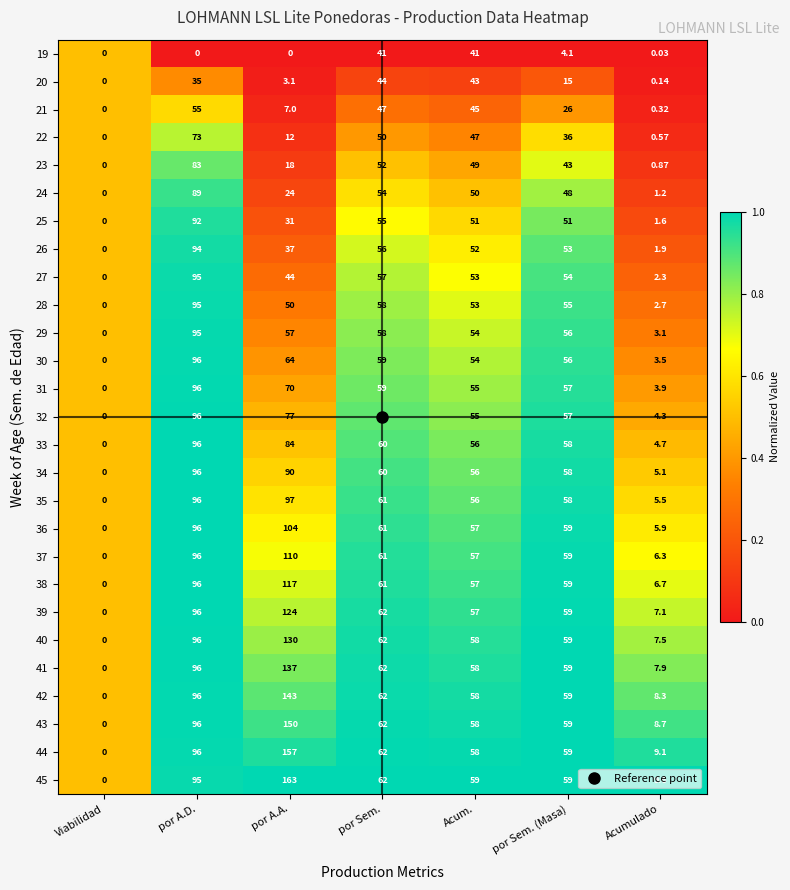

At which label does 43 first exceed 59?

por A.D.